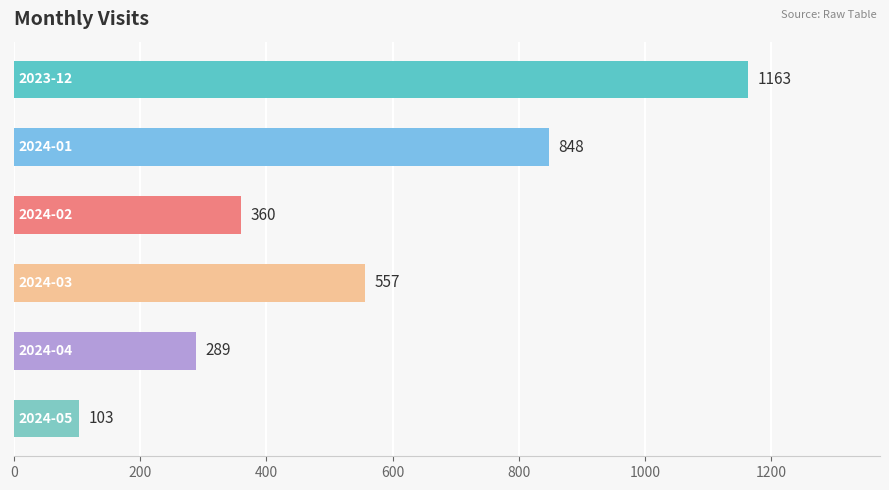

What is the greatest value displayed?

1163